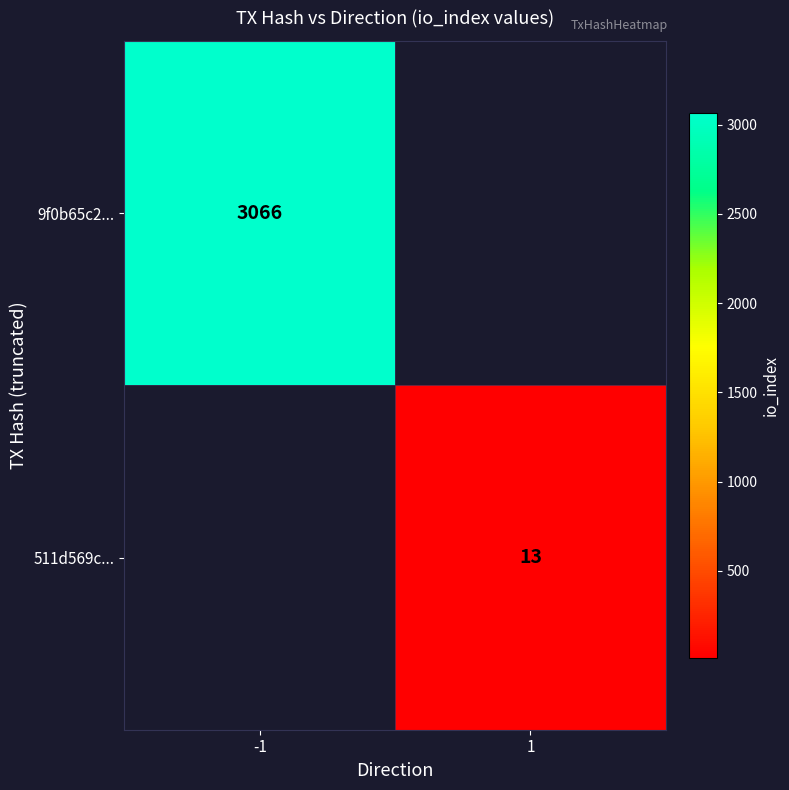

At how many categories does at least one series exceed 114?

1